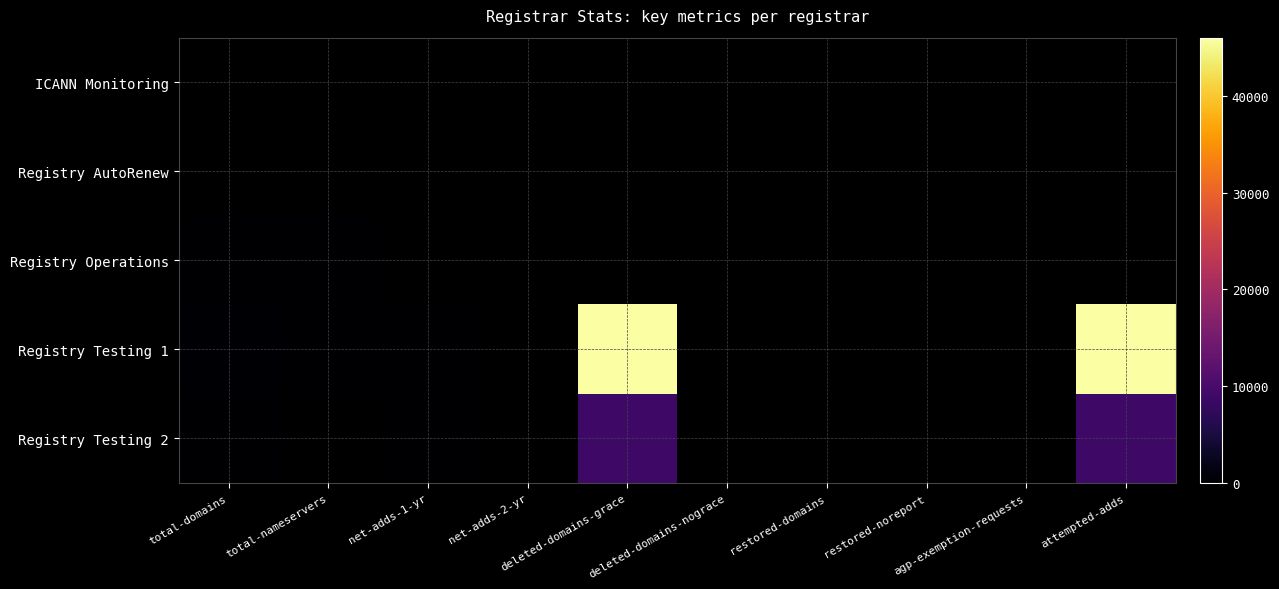

Reading left to right, extract all data points from this chart.

ICANN Monitoring: total-domains=0	total-nameservers=0	net-adds-1-yr=0	net-adds-2-yr=0	deleted-domains-grace=0	deleted-domains-nograce=0	restored-domains=0	restored-noreport=0	agp-exemption-requests=0	attempted-adds=0
Registry AutoRenew: total-domains=0	total-nameservers=0	net-adds-1-yr=0	net-adds-2-yr=0	deleted-domains-grace=0	deleted-domains-nograce=0	restored-domains=0	restored-noreport=0	agp-exemption-requests=0	attempted-adds=0
Registry Operations: total-domains=9	total-nameservers=18	net-adds-1-yr=0	net-adds-2-yr=0	deleted-domains-grace=0	deleted-domains-nograce=0	restored-domains=0	restored-noreport=0	agp-exemption-requests=0	attempted-adds=0
Registry Testing 1: total-domains=330	total-nameservers=20	net-adds-1-yr=137	net-adds-2-yr=0	deleted-domains-grace=46002	deleted-domains-nograce=0	restored-domains=0	restored-noreport=0	agp-exemption-requests=0	attempted-adds=46018
Registry Testing 2: total-domains=6	total-nameservers=0	net-adds-1-yr=3	net-adds-2-yr=0	deleted-domains-grace=8966	deleted-domains-nograce=0	restored-domains=0	restored-noreport=0	agp-exemption-requests=0	attempted-adds=8966